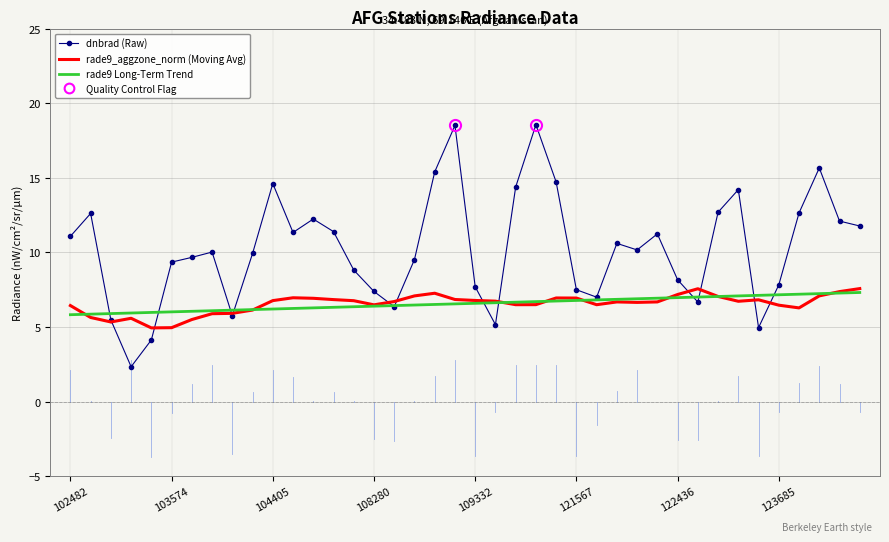

What is the smallest value displayed?

2.3